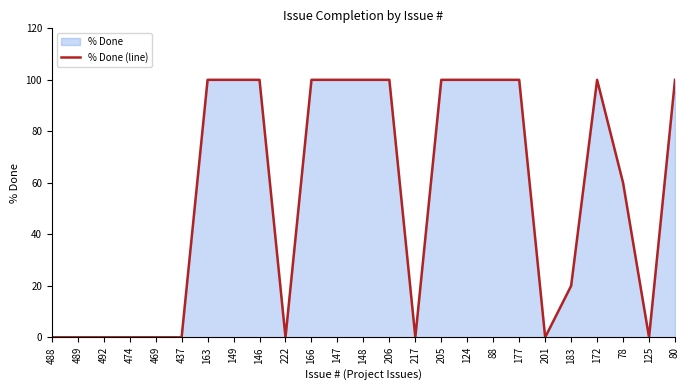

What is the label of the 1st point from the right?

80